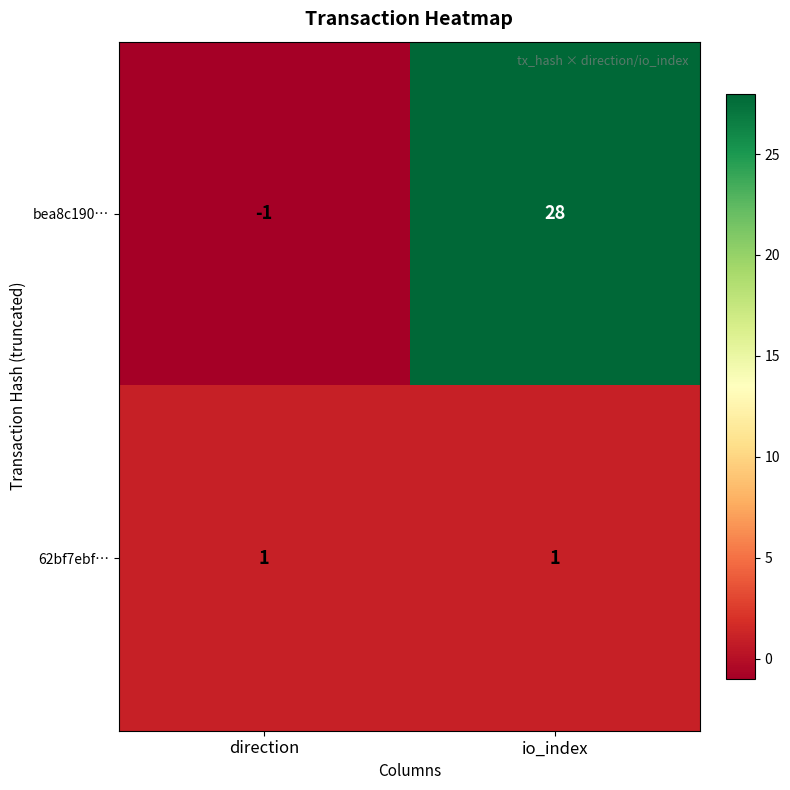

Which series has the widest spread of values?

bea8c190…